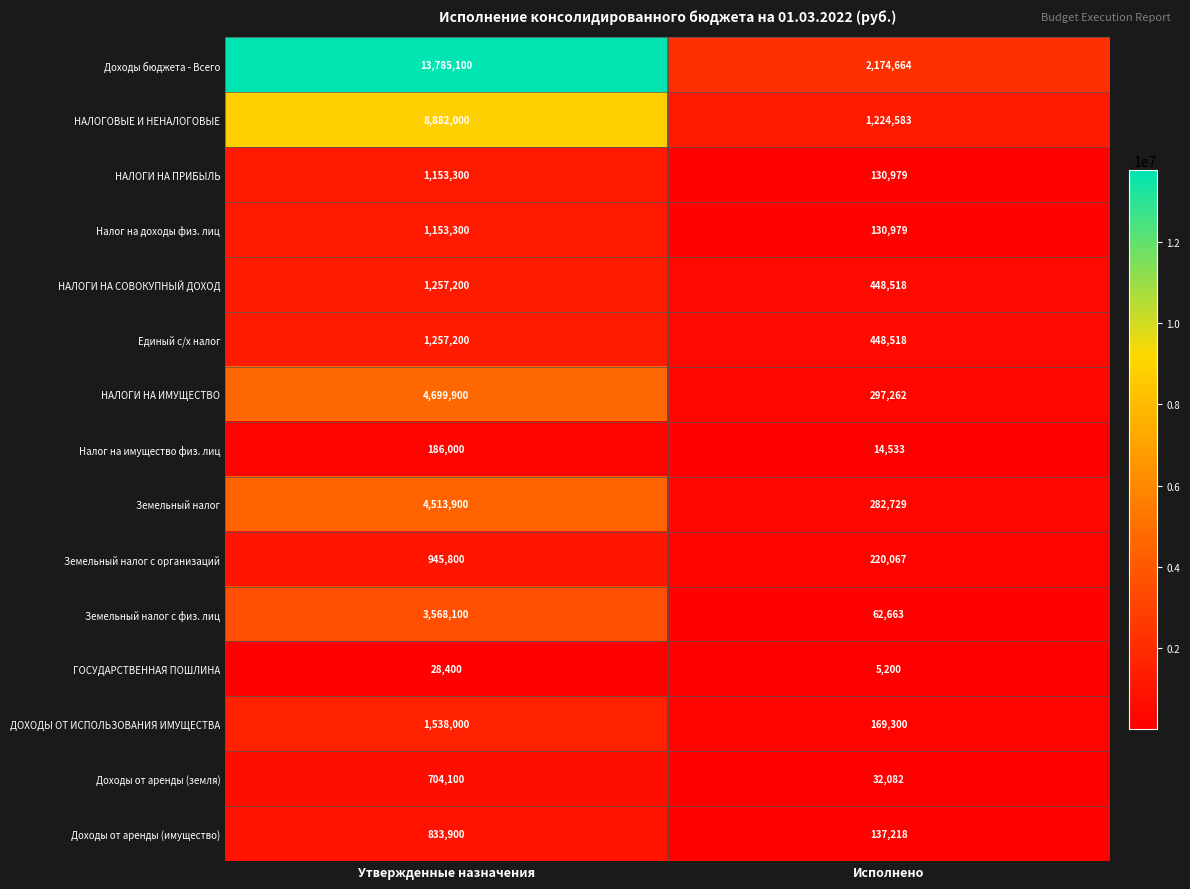

Which series has the largest total across all categories?

Доходы бюджета - Всего